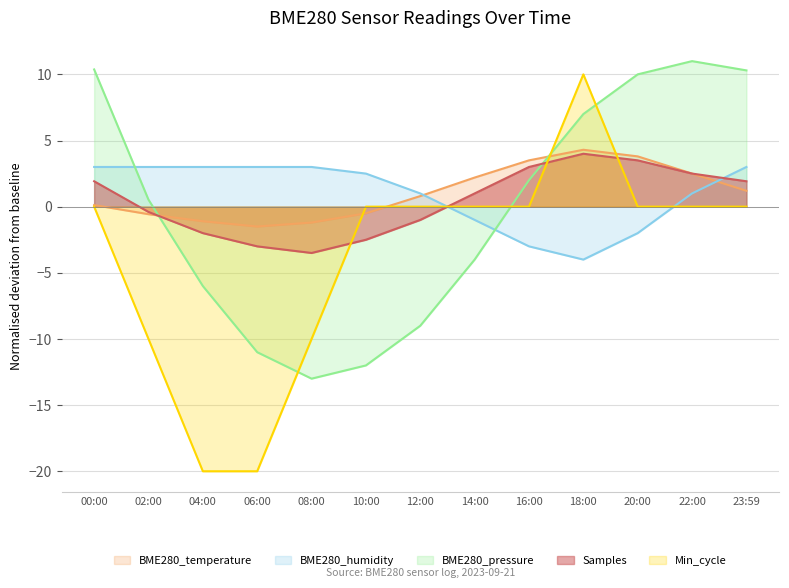

Which series ends up on top after the final intersection of BME280_temperature and Min_cycle?

BME280_temperature